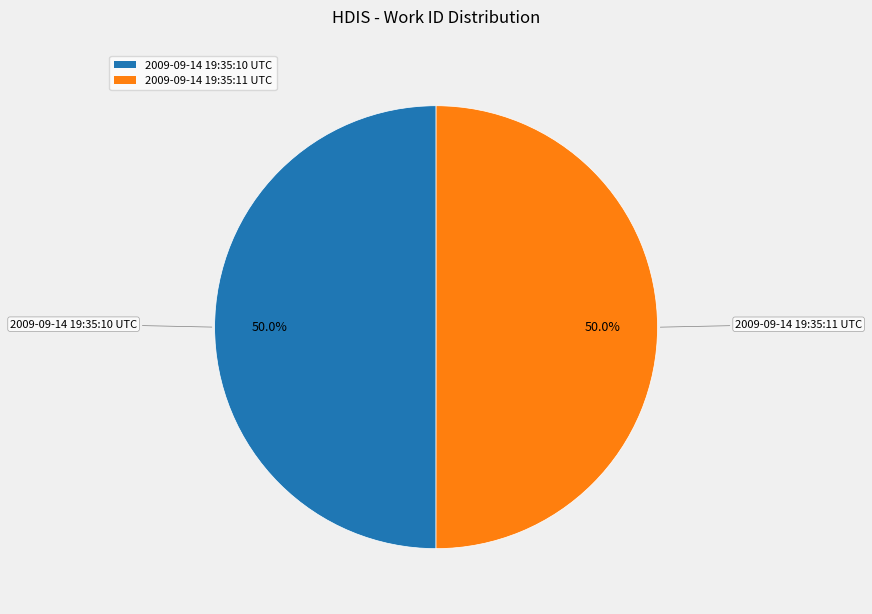

How much of the chart is everything except 2009-09-14 19:35:11 UTC?

50.0%